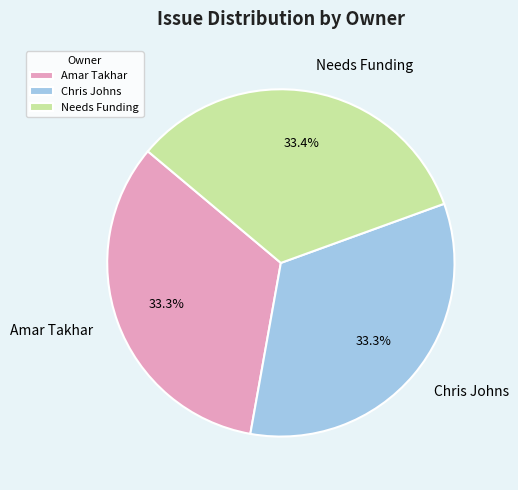

How many slices are in this pie chart?

3